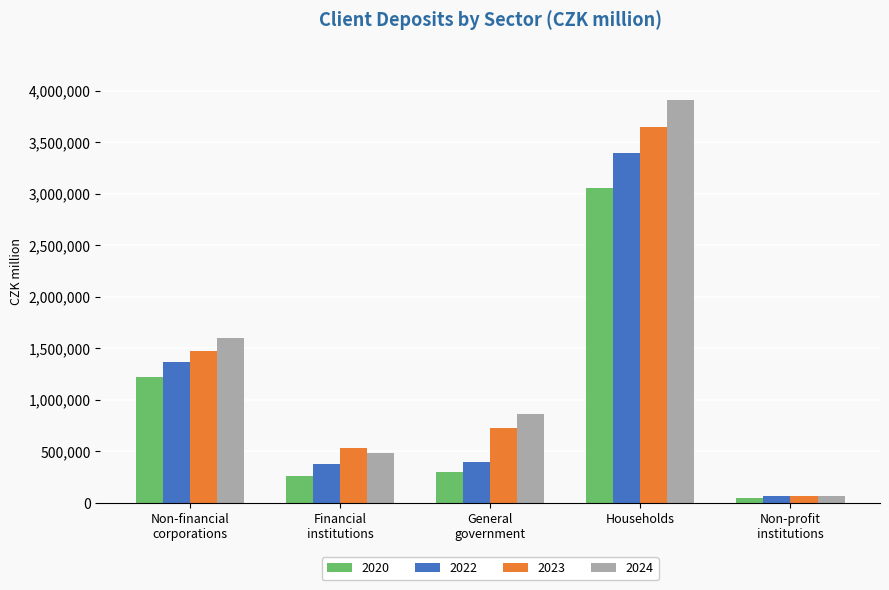

Rank the series by their maximum value, from highest to lowest.

2024, 2023, 2022, 2020